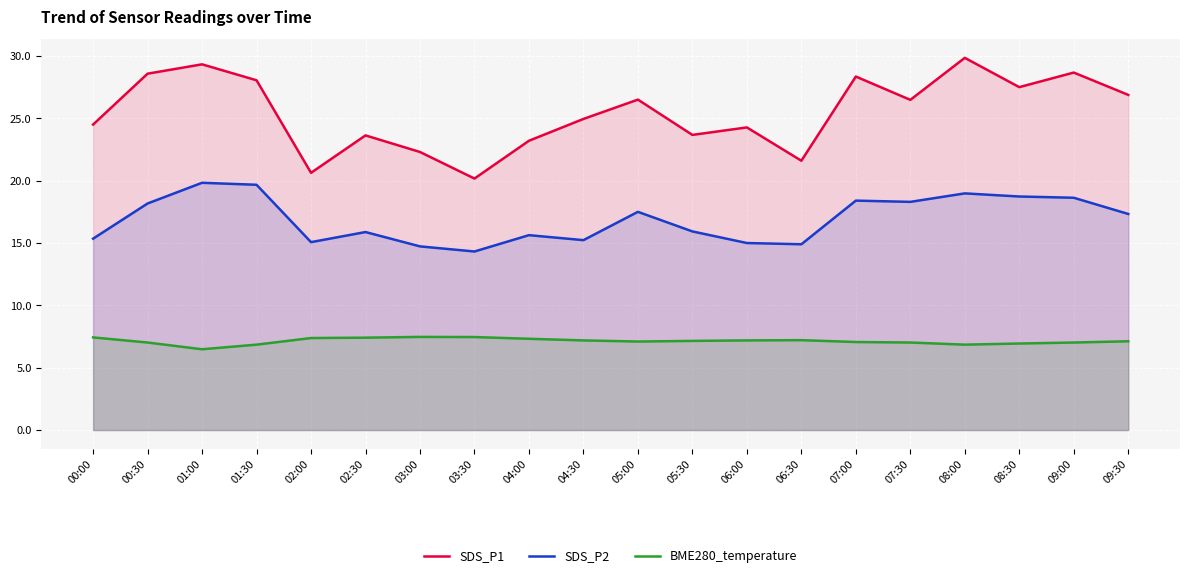

Read the SDS_P1 value at 06:30.

21.6